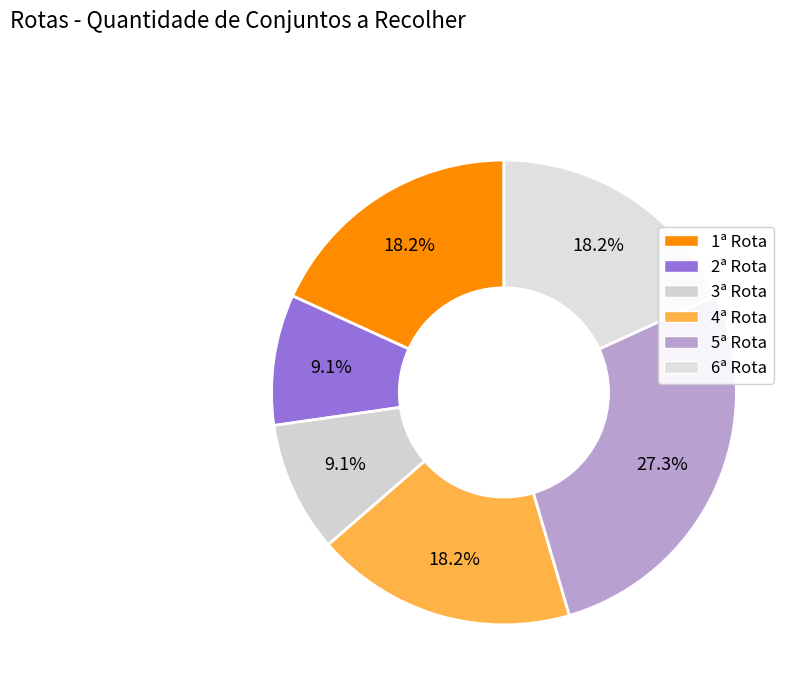

To the nearest percent, what percentage of the pie is 3ª Rota?

9%